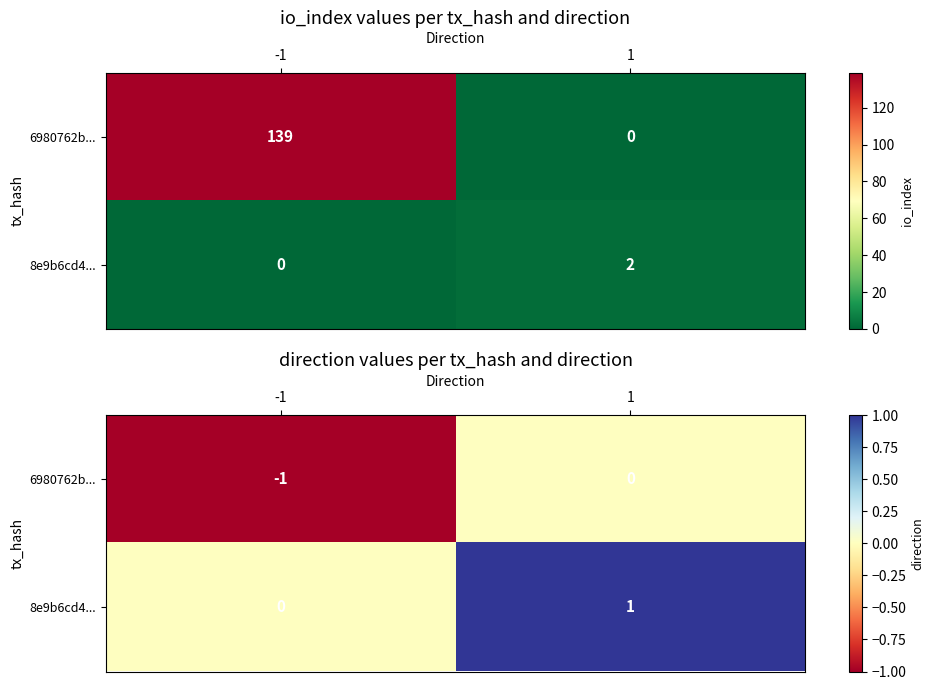

How many values in 6980762b... are below zero?

1